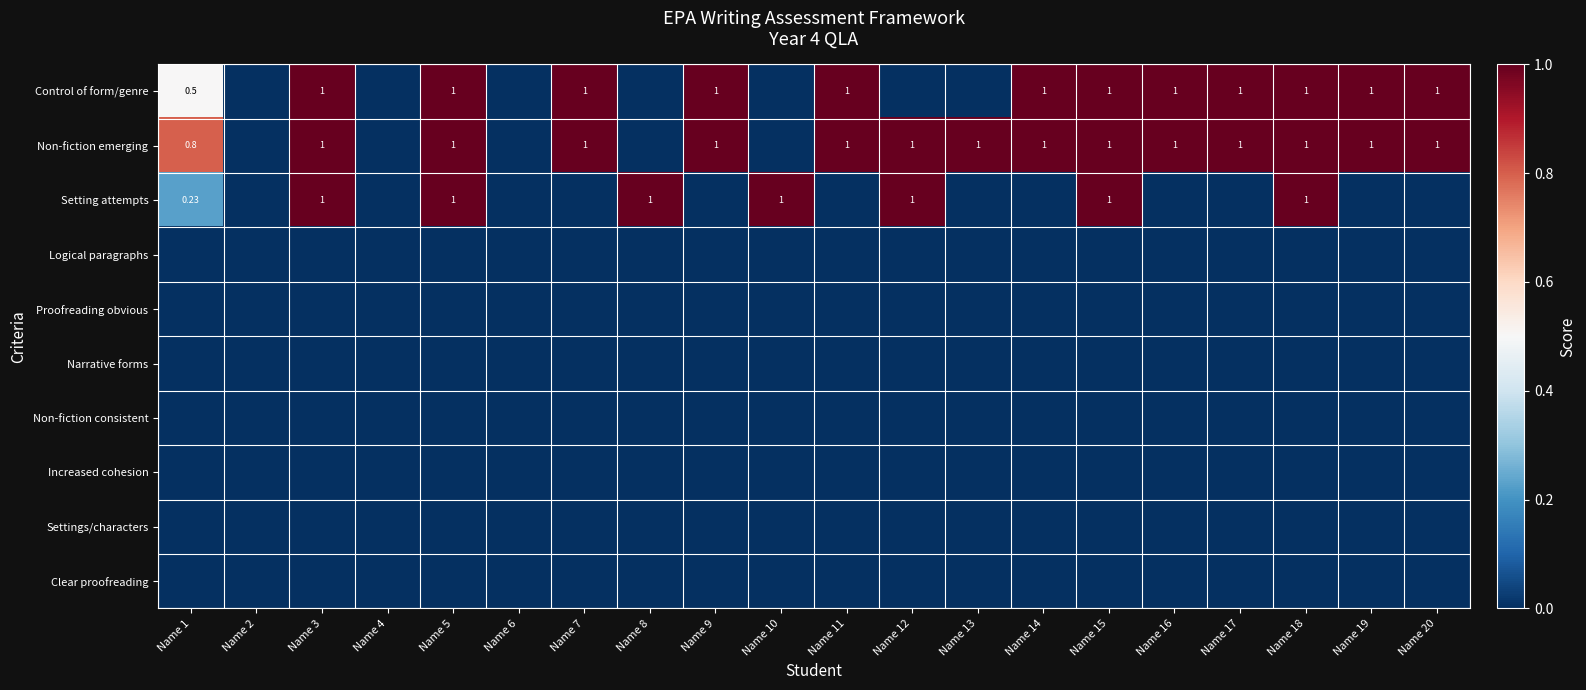

Which series has the widest spread of values?

Control of form/genre